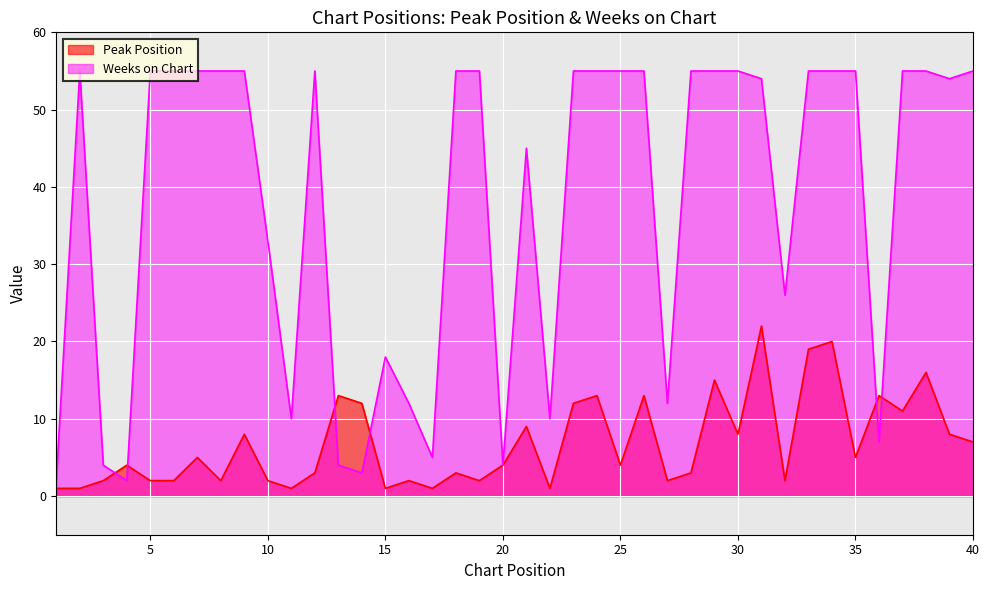

True or false: Weeks on Chart and Peak Position intersect in this chart.

True